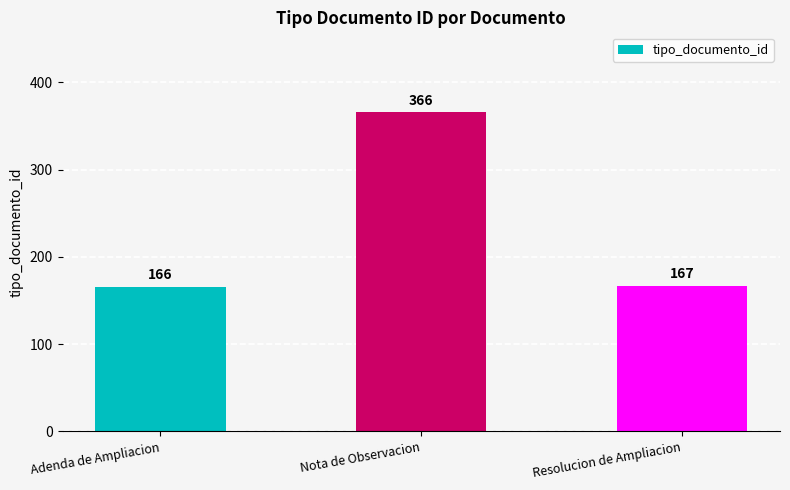

What is the sum of all values?

699